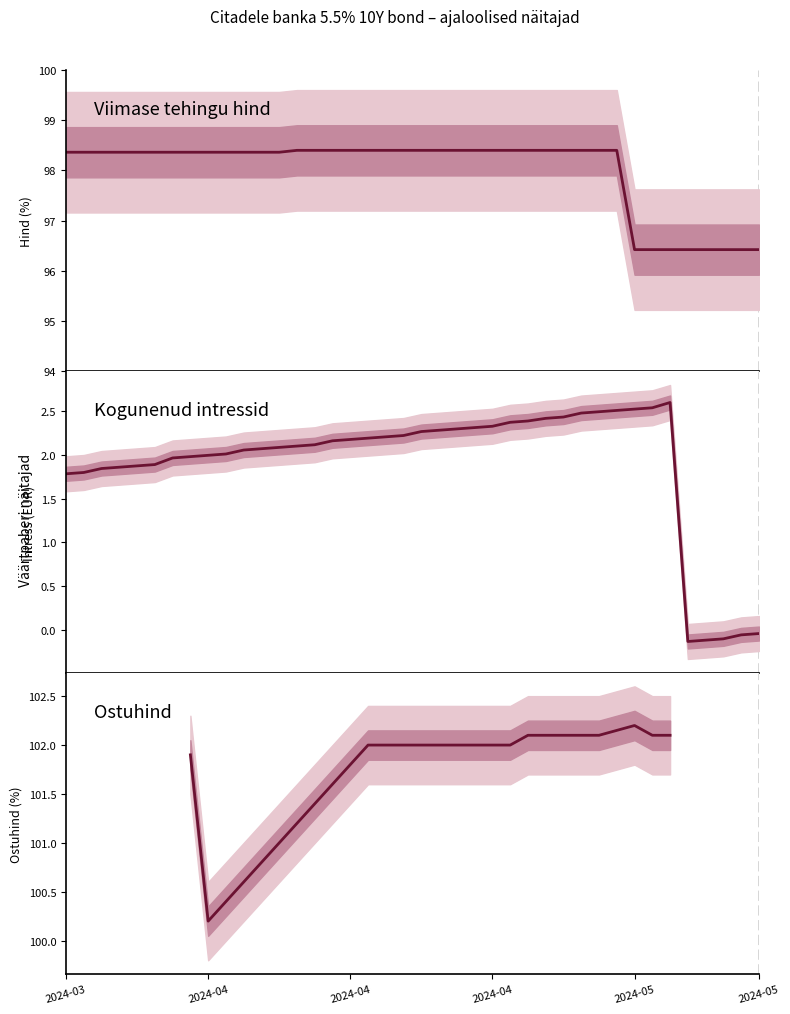

What is the value of the Viimase tehingu hind point at the 19th from the left?

98.4